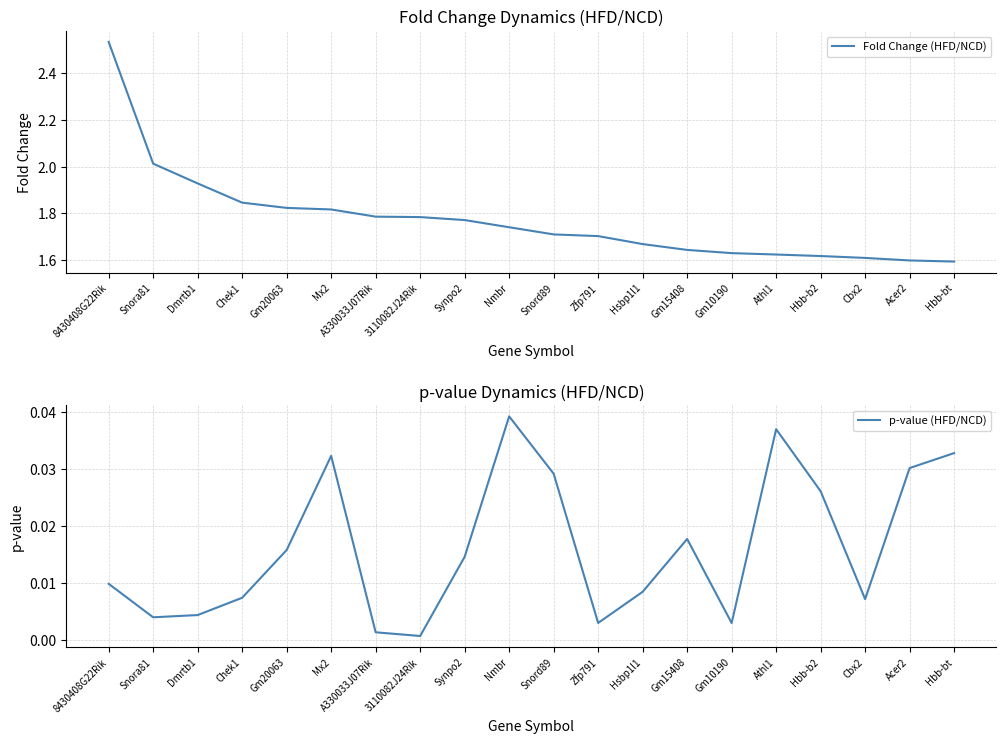

True or false: p-value (HFD/NCD) has more than 0 interior local peaks.

True